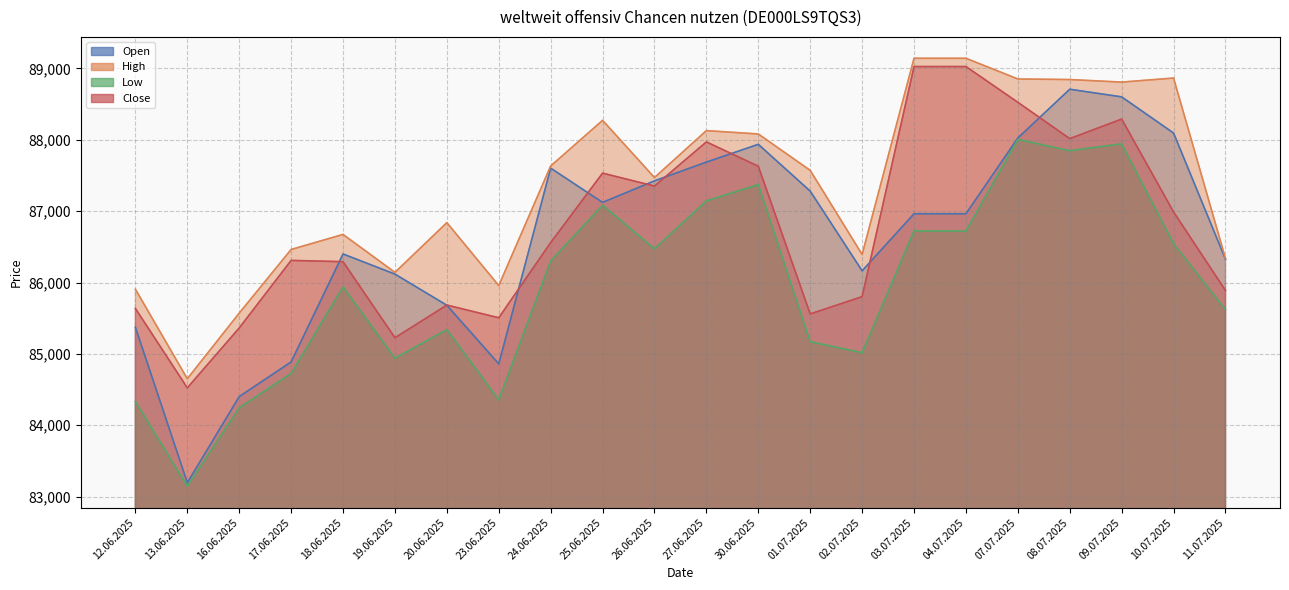

In Open, how many points are higher than both neighbors (excluding endpoints)?

4